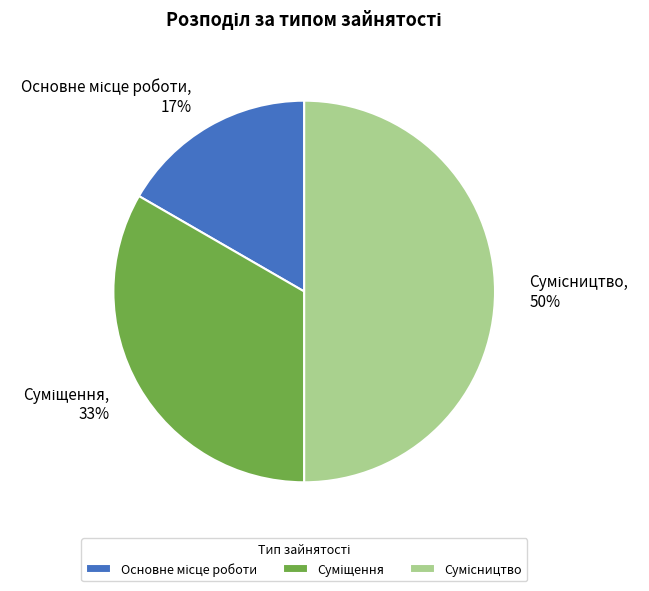

To the nearest percent, what is the average slice percentage?

33%